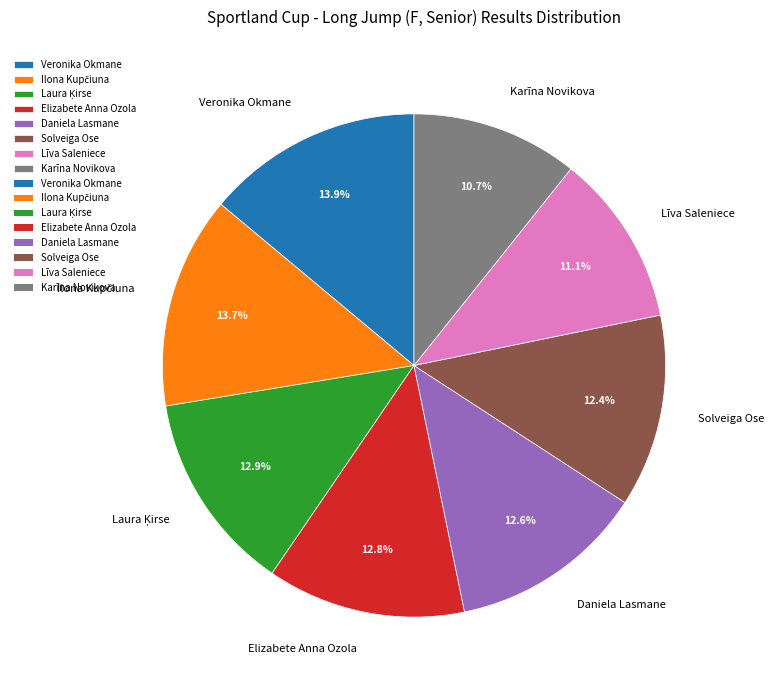

What percentage do Veronika Okmane and Elizabete Anna Ozola together represent?

26.7%